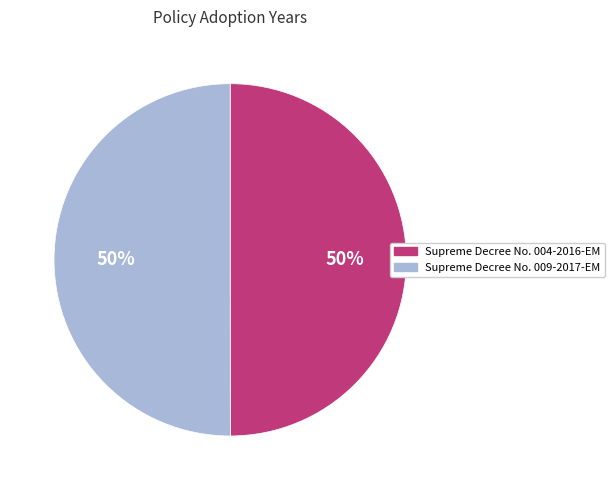

What is the ratio of the value at Supreme Decree No. 009-2017-EM to the value at Supreme Decree No. 004-2016-EM?

1.0